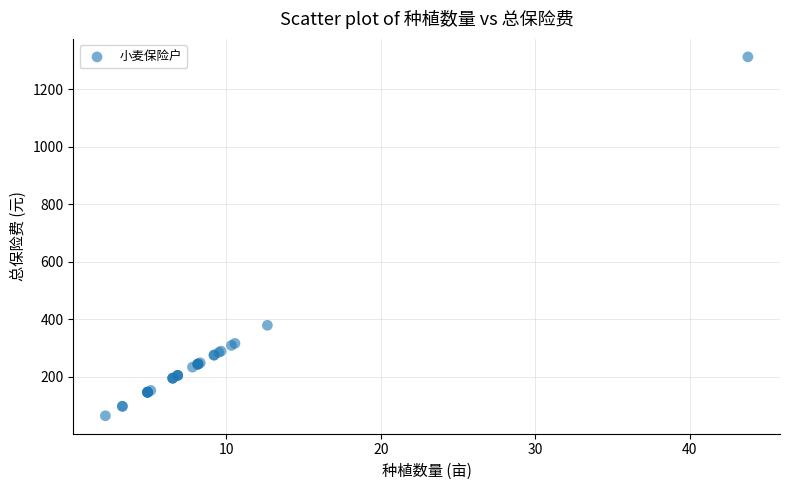

What Y value in the scatter plot is closest to 688?

379.5